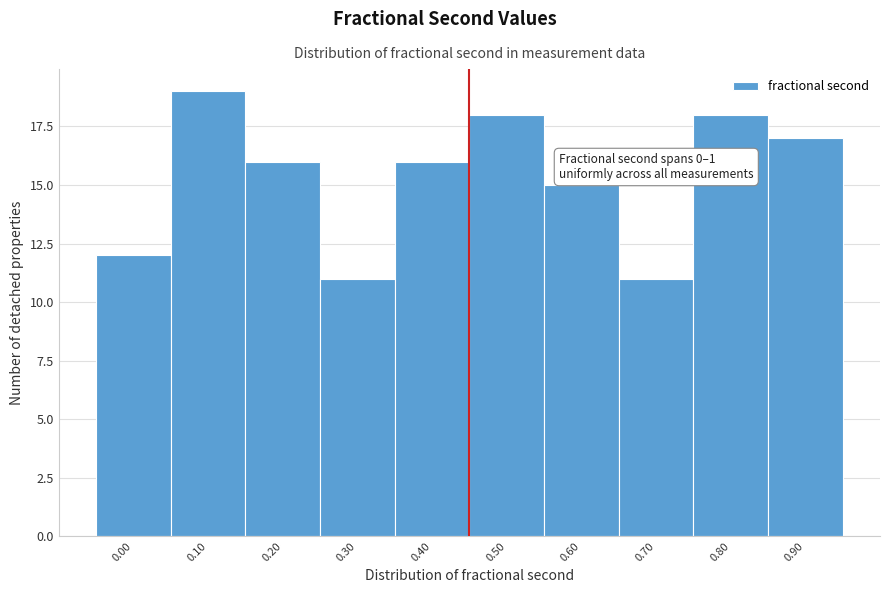

Reading left to right, list all the values displayed in this chart.

12	19	16	11	16	18	15	11	18	17